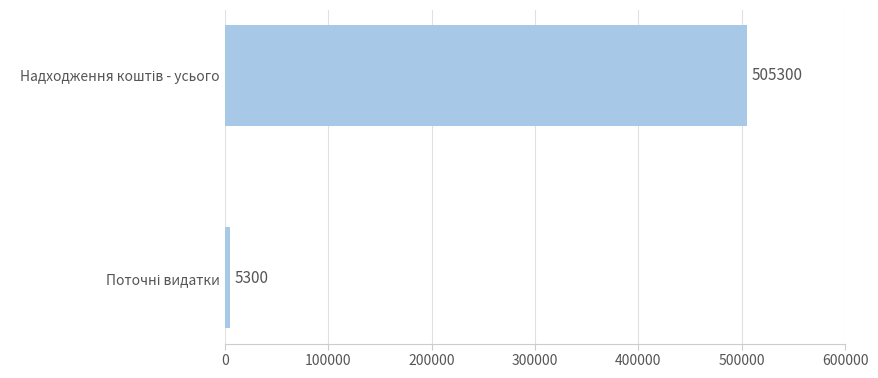

What is the average value?

255300